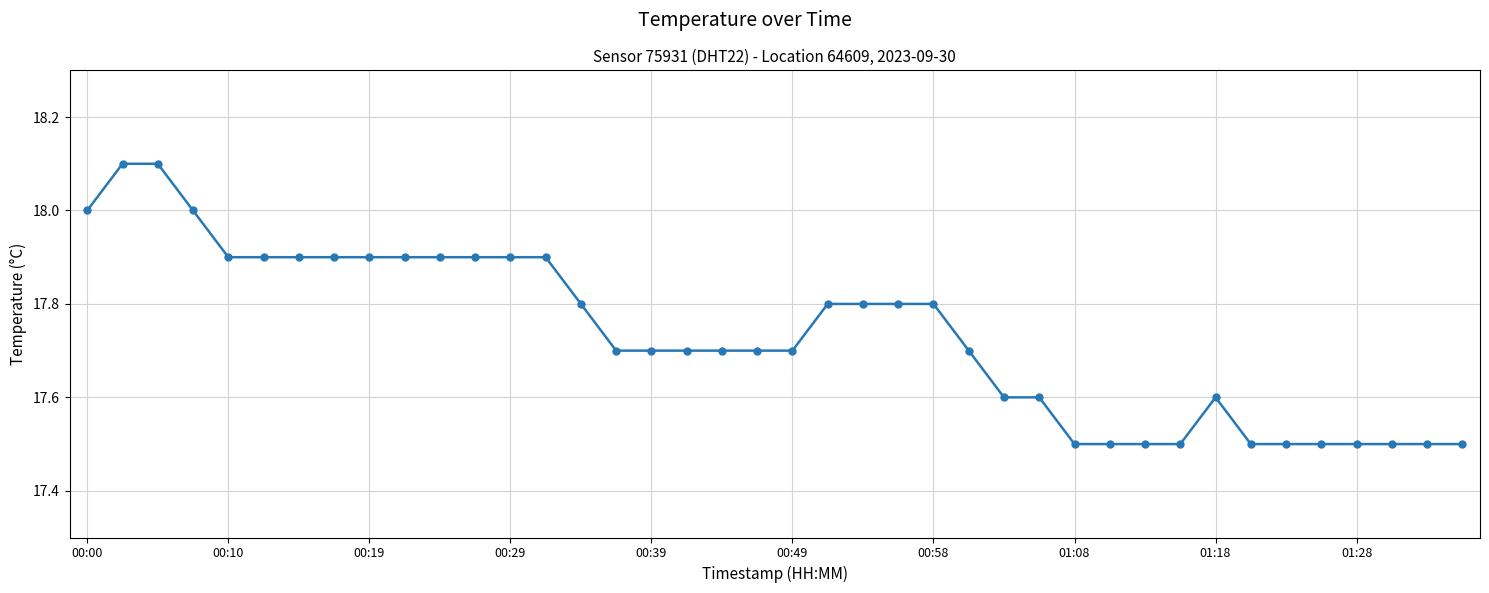

True or false: the data has more than 0 interior local peaks.

True